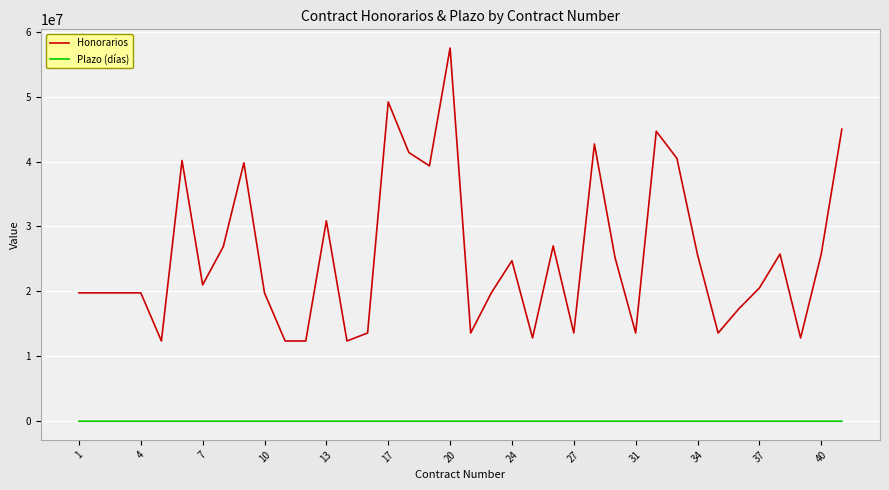

Which series has the widest spread of values?

Honorarios